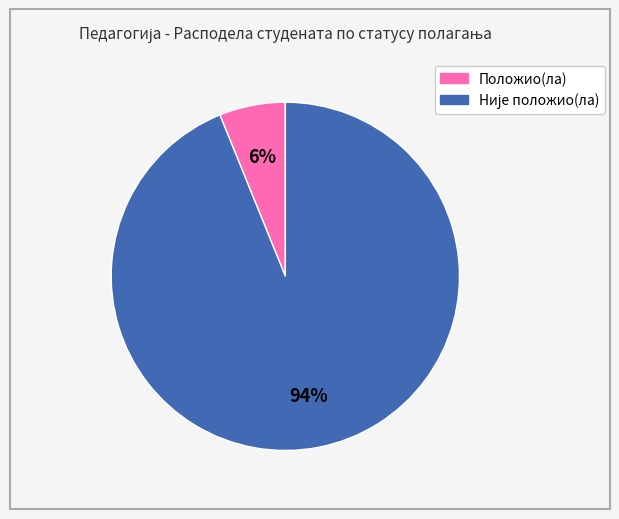

What percentage is the Положио(ла) slice, to the nearest percent?

6%